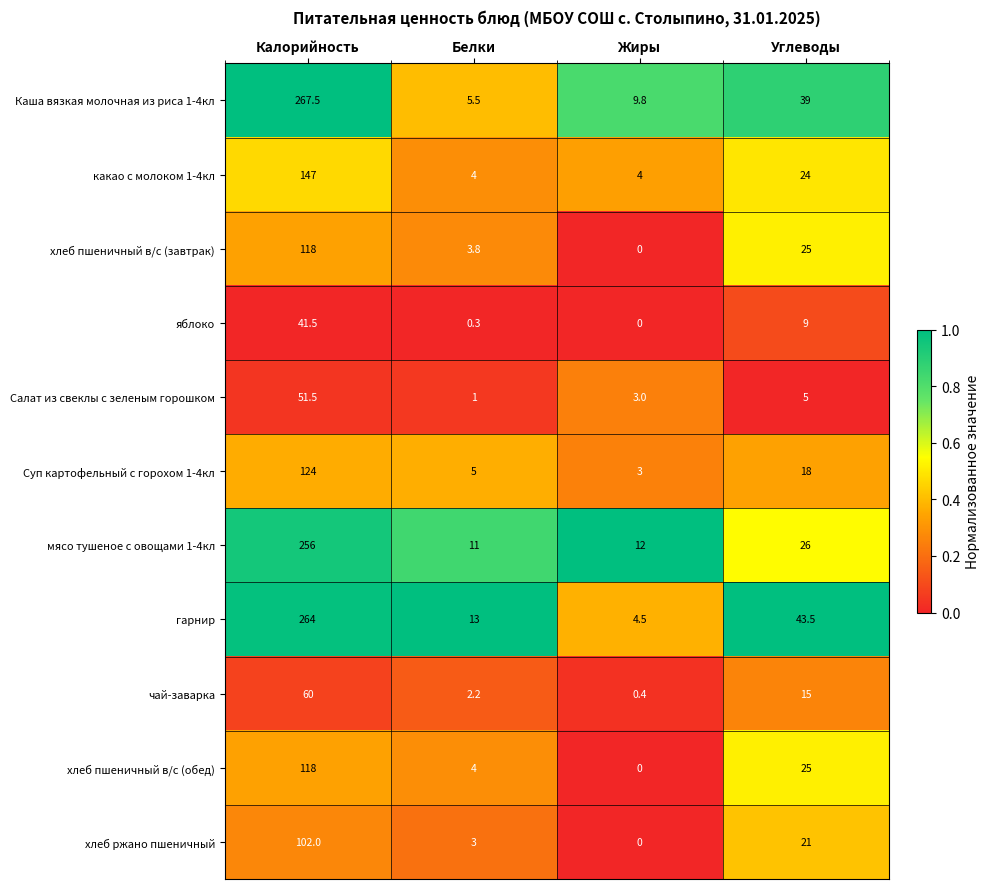

At which category does the chart reach its peak across all series?

Калорийность